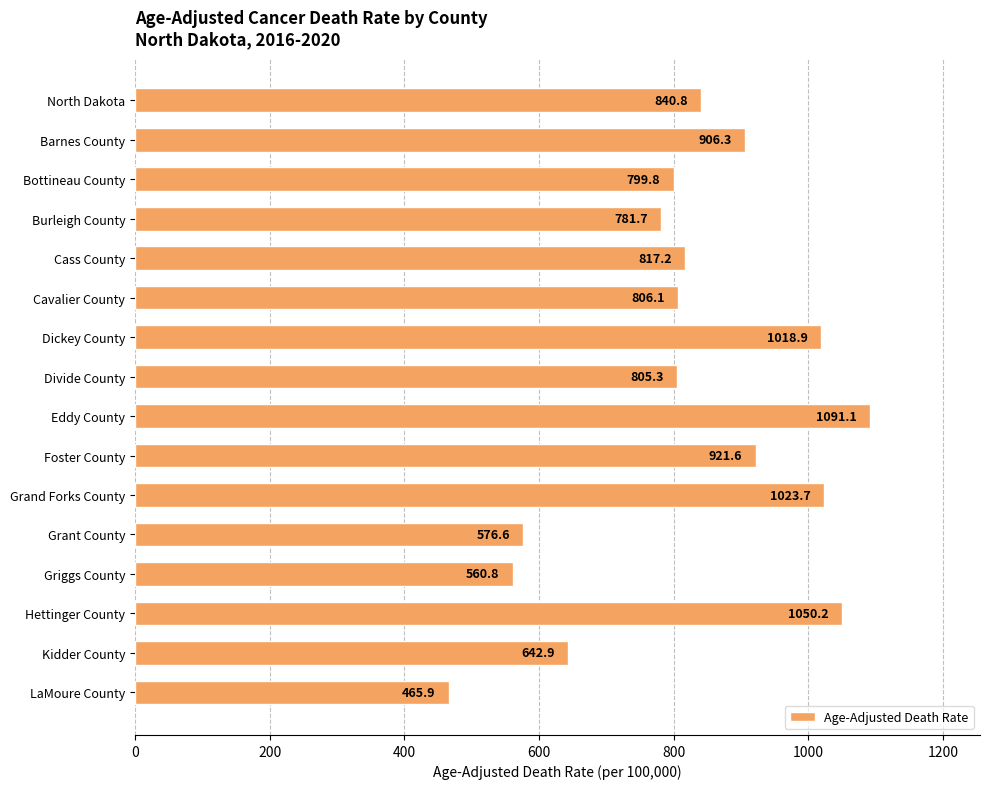

Count the number of data series in this chart.

1